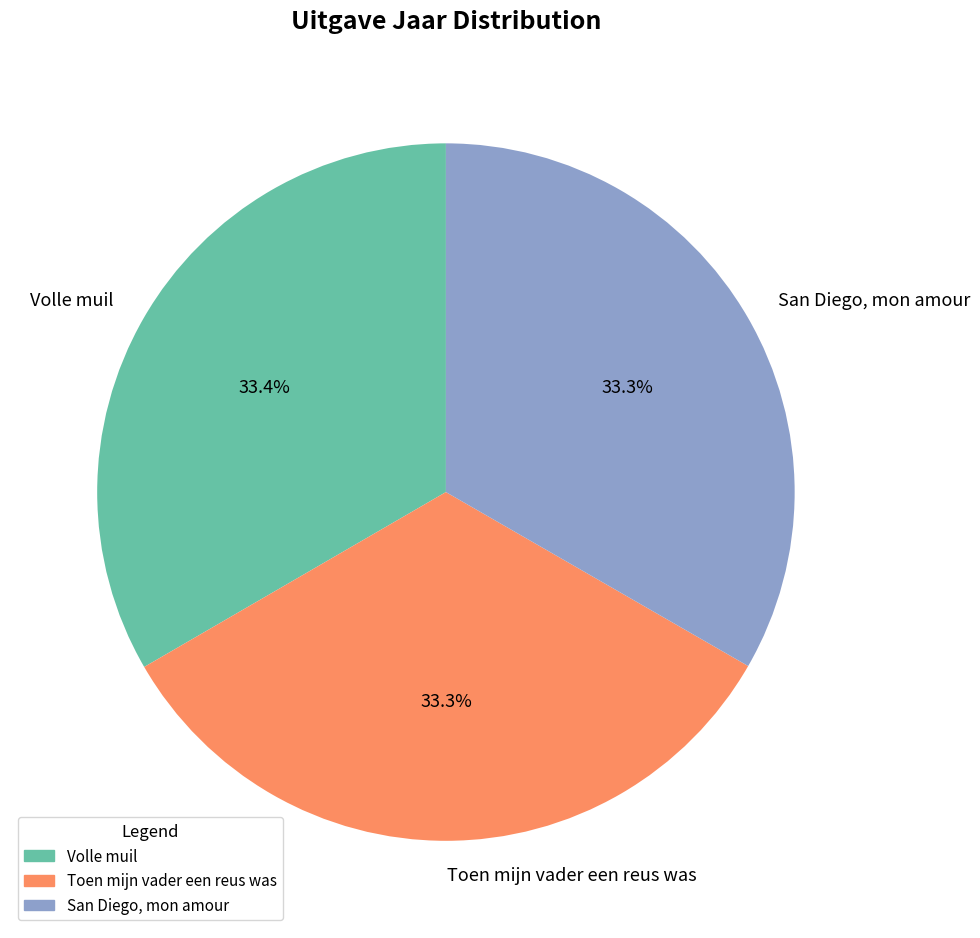

To the nearest percent, what percentage of the pie is San Diego, mon amour?

33%